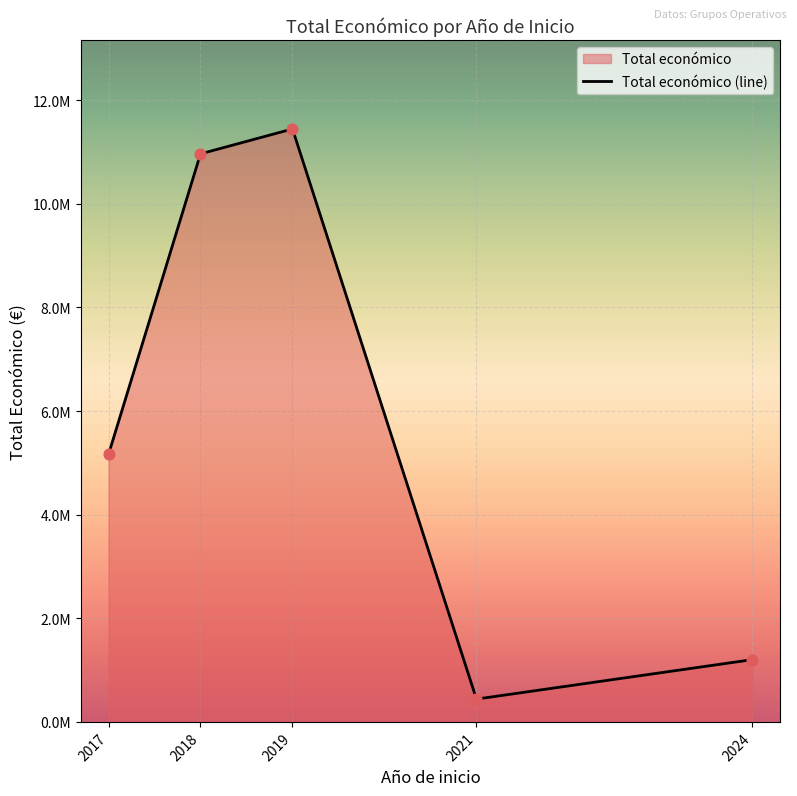

Between 2018 and 2024, which is larger?

2018